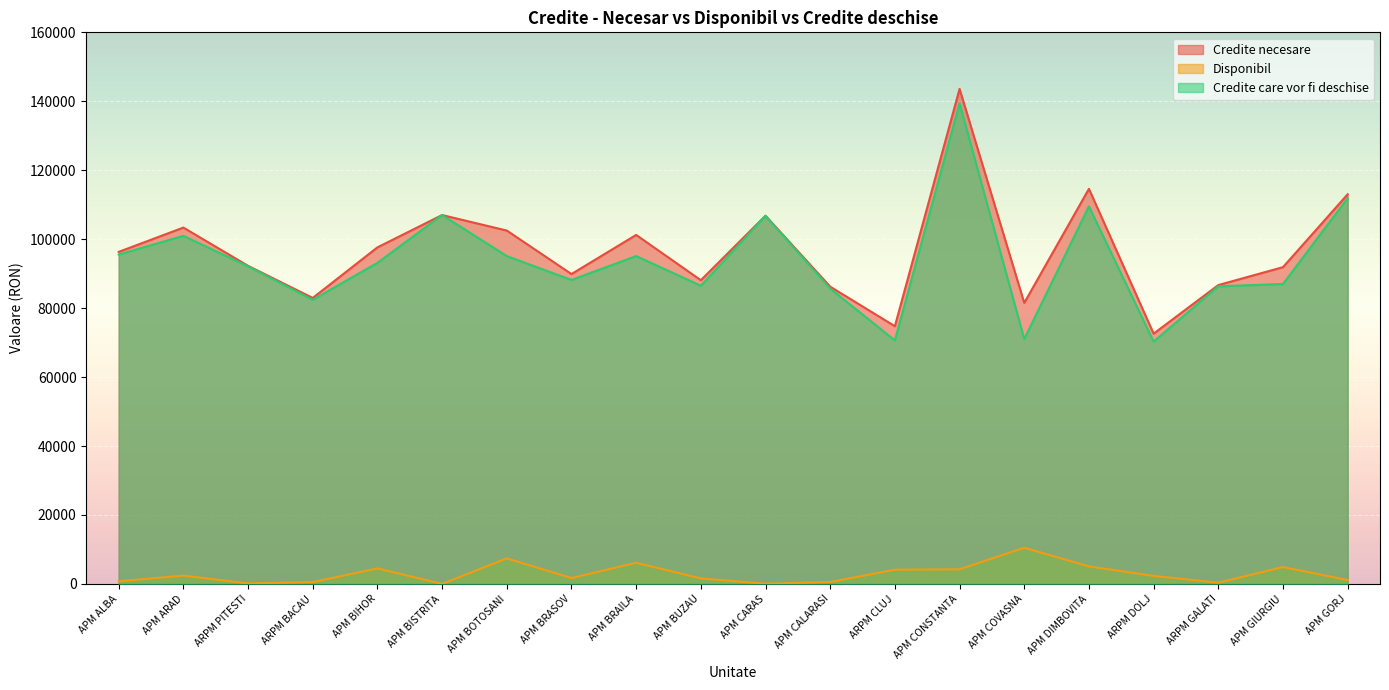

What is the difference between the highest and lowest values at APM DIMBOVITA?

109520